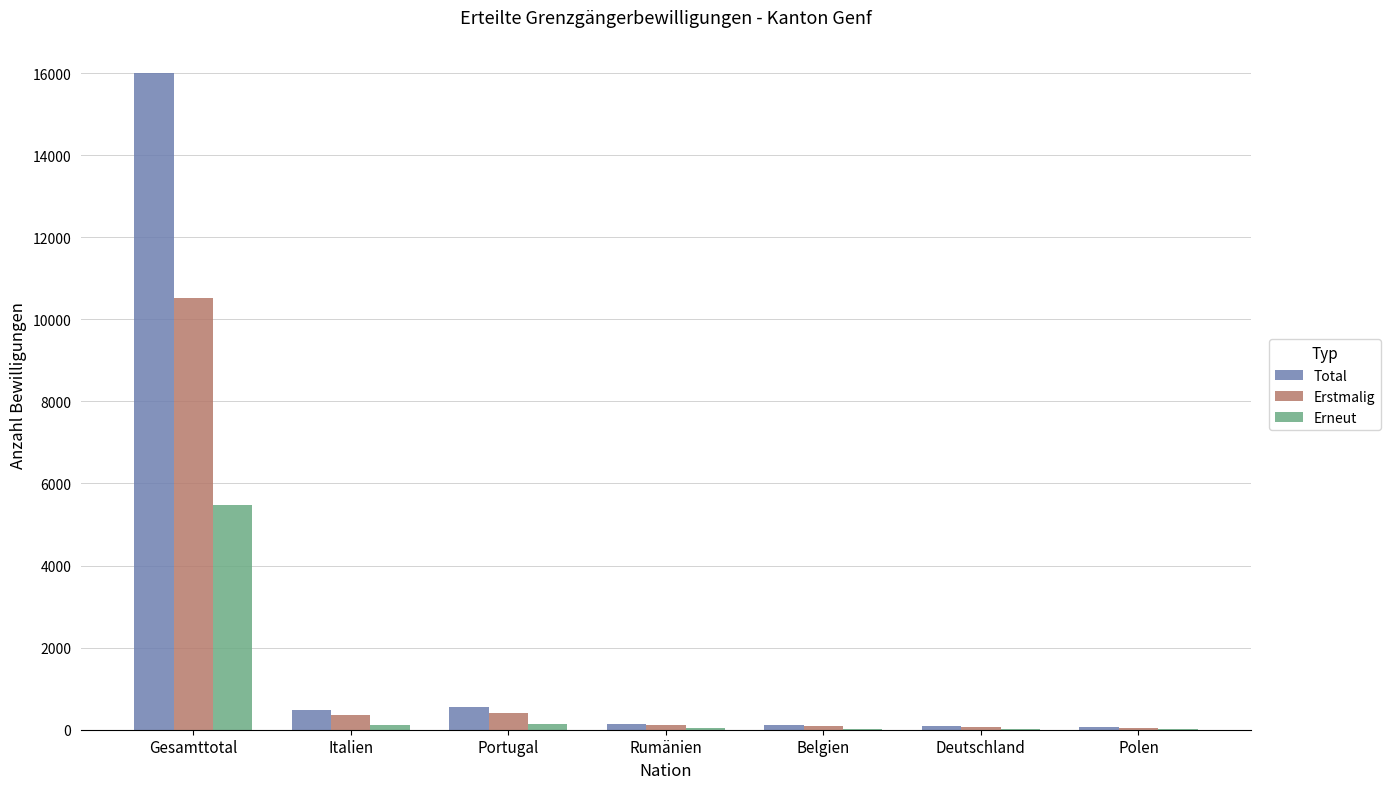

How many series are shown in this chart?

3